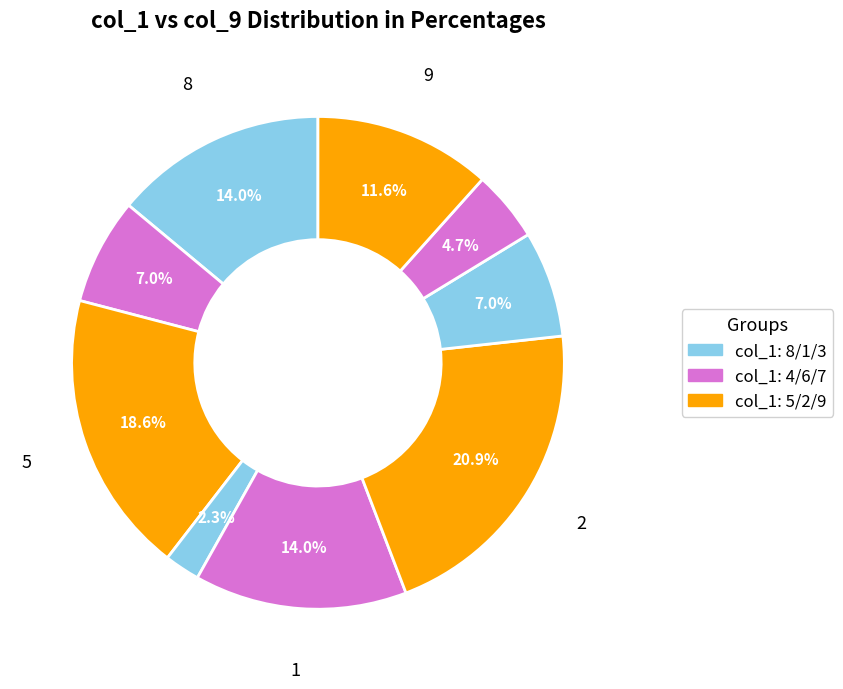

To the nearest percent, what is the difference between the largest and smallest slice percentages?

19%